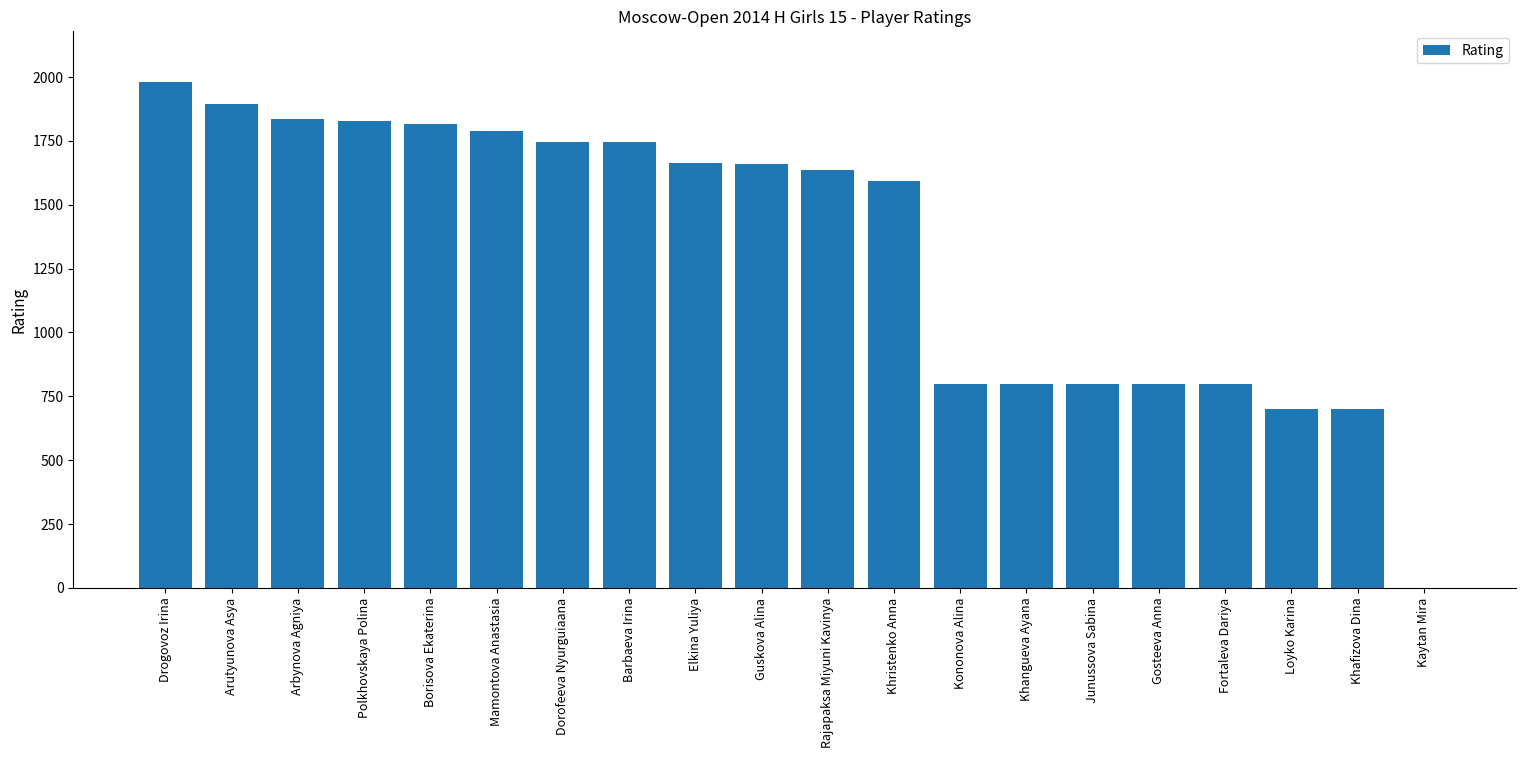

How many categories are shown in the chart?

20